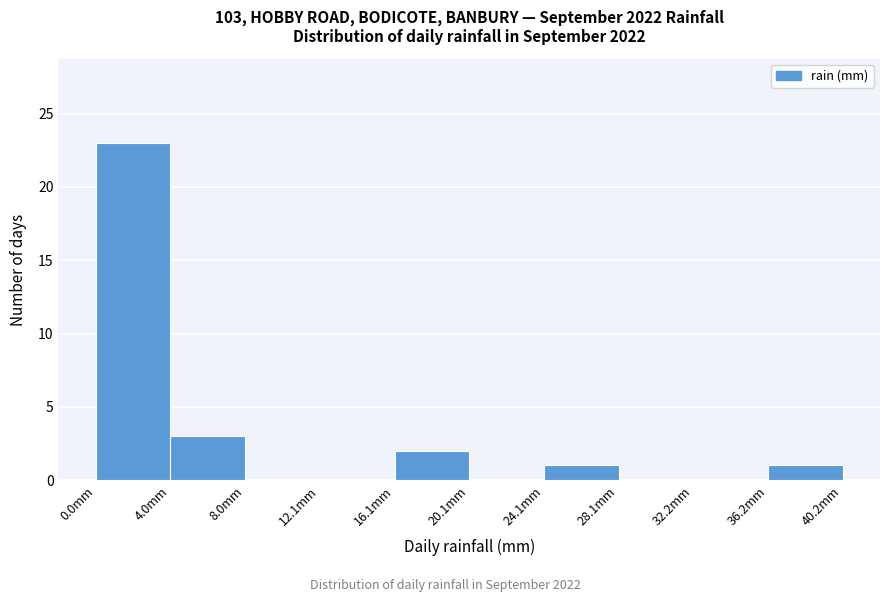

Reading left to right, list every bar in this chart as the range it spans on the x-axis followed by its height. Neither the bar edges nor the heights are printed on the chart, so give them approximately, as read against the axes.

0 to 4: 23
4 to 8: 3
8 to 12: 0
12 to 16: 0
16 to 20: 2
20 to 24: 0
24 to 28: 1
28 to 32: 0
32 to 36: 0
36 to 40: 1